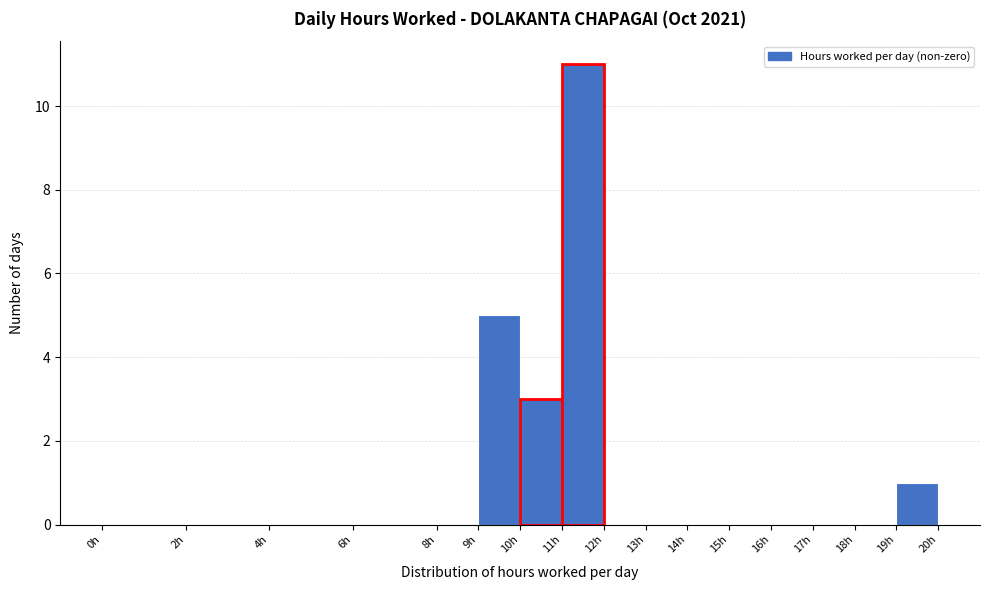

Over which range of the x-axis is the bar tallest?

11 to 12